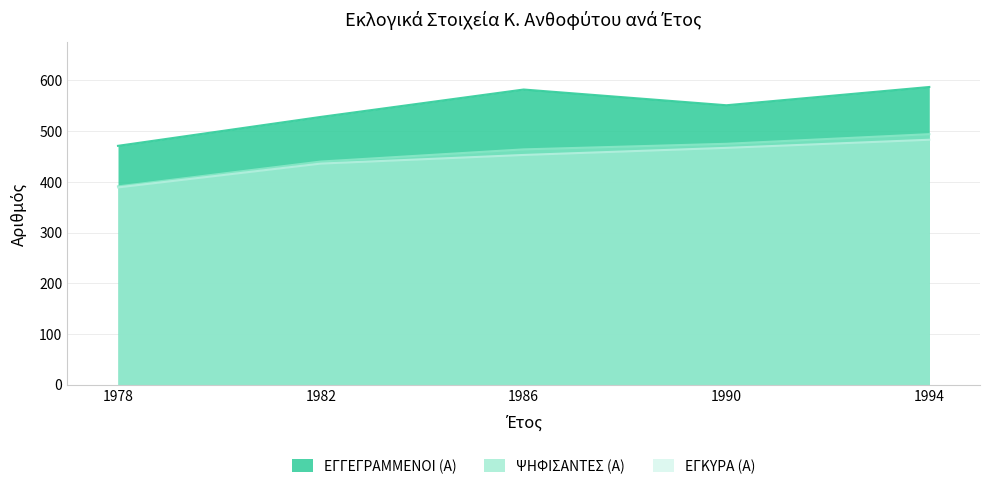

Reading left to right, transcribe all the data shown in this chart.

ΕΓΓΕΓΡΑΜΜΕΝΟΙ (Α): 471	528	582	551	587
ΨΗΦΙΣΑΝΤΕΣ (Α): 391	440	464	475	494
ΕΓΚΥΡΑ (Α): 389	436	453	467	483